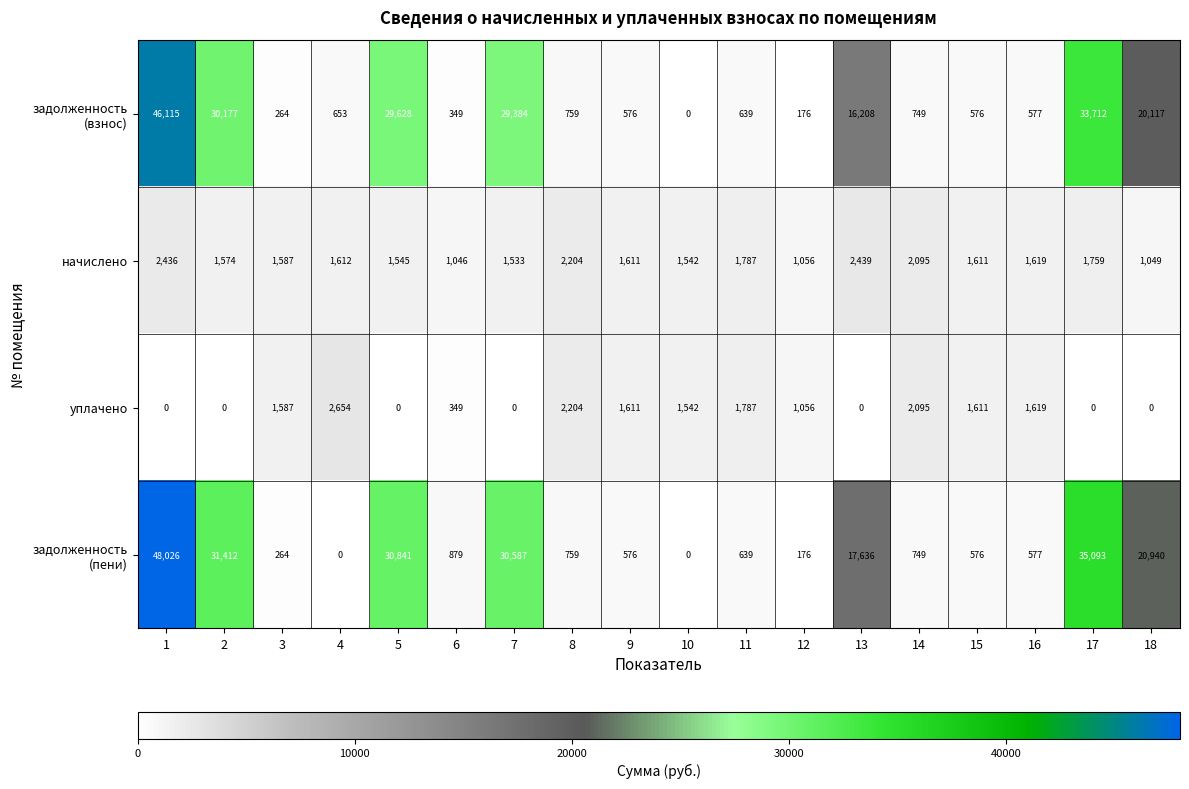

What is the sum of all начислено values?

30105